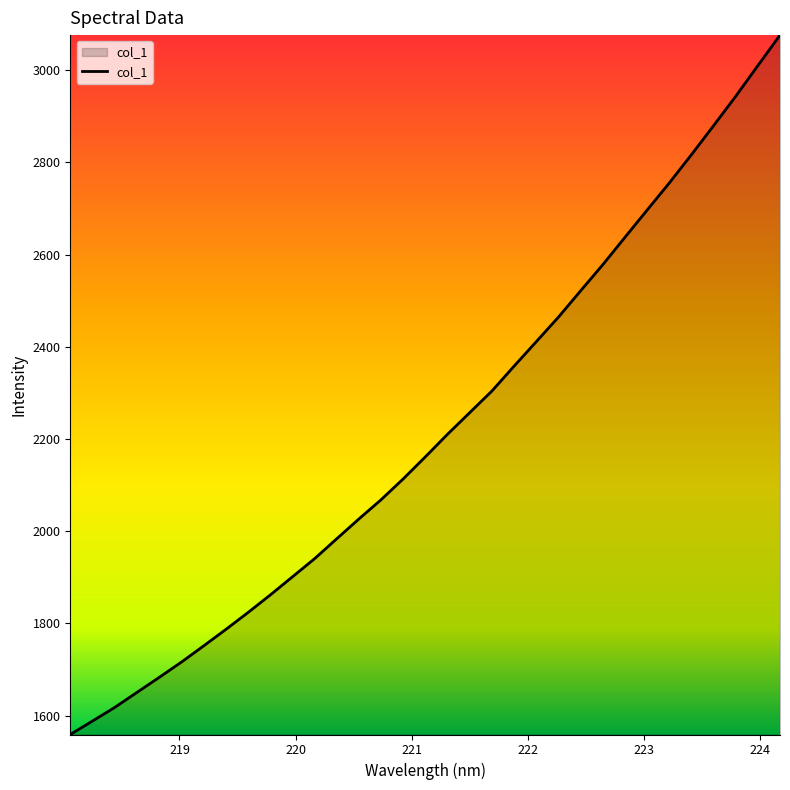

What is the difference between the maximum and minimum values?

1517.0